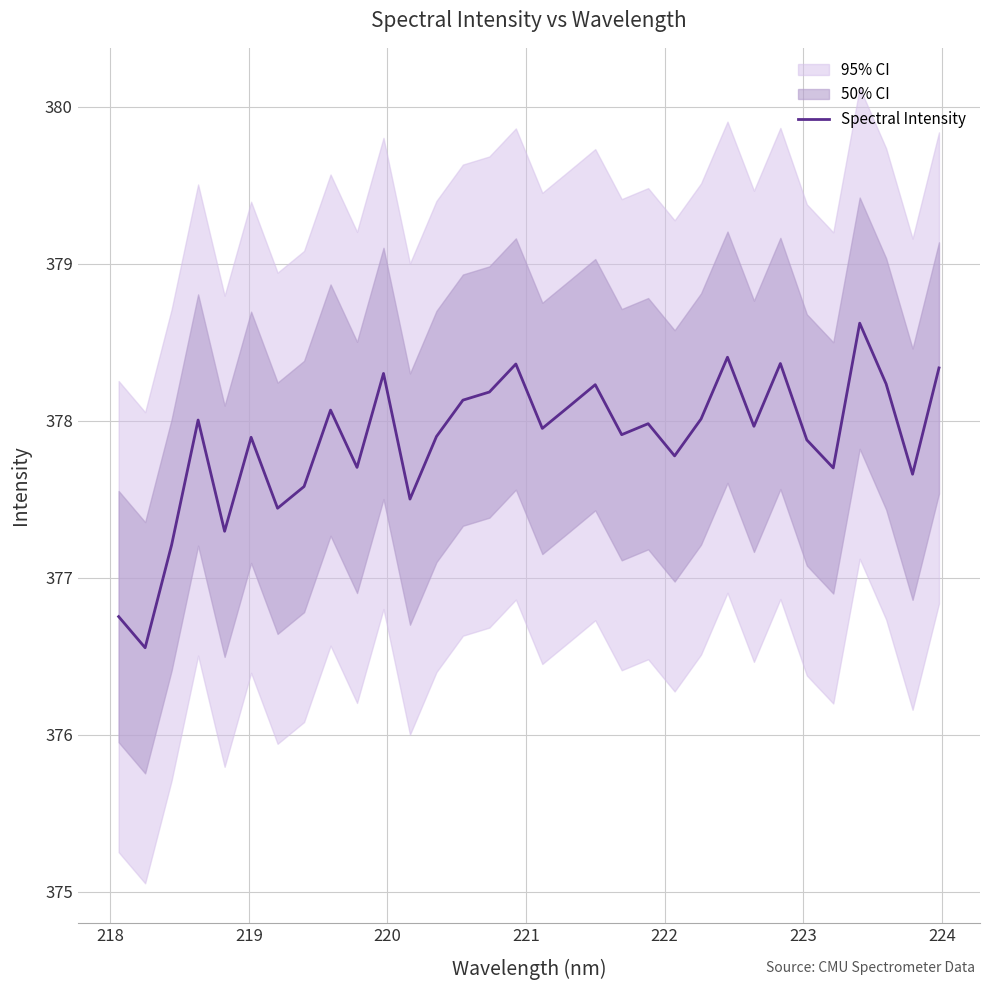

What is the lowest value of the Spectral Intensity series?

376.6